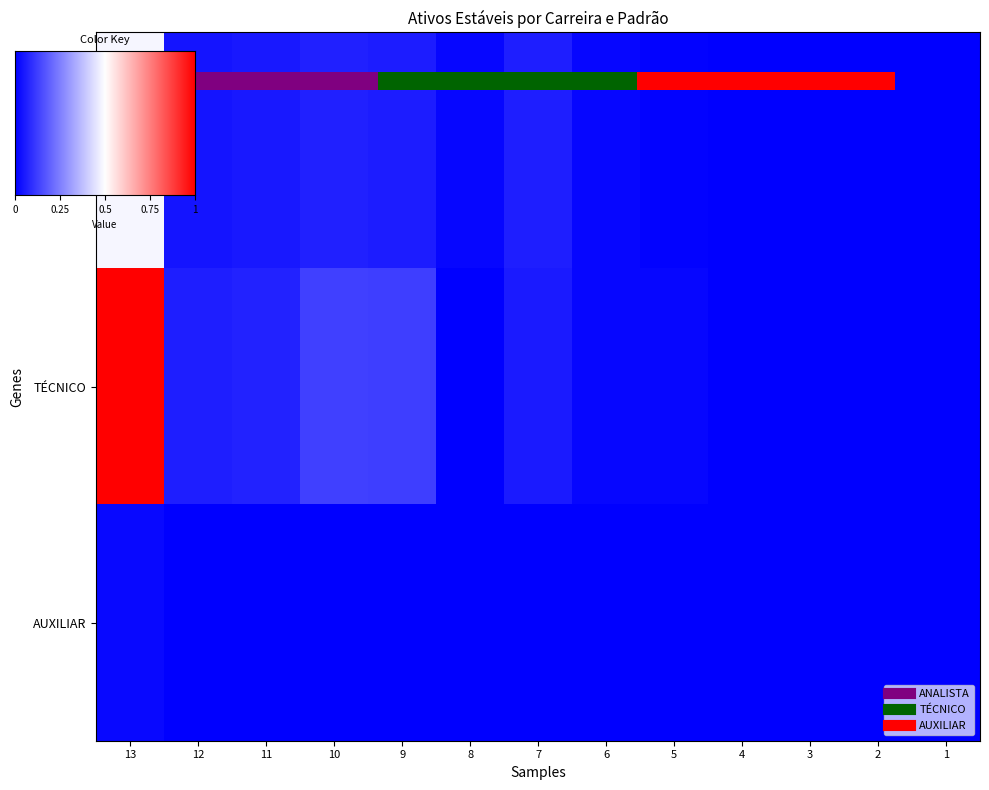

Reading left to right, transcribe all the data shown in this chart.

ANALISTA: 13=150	12=13	11=15	10=20	9=17	8=4	7=19	6=4	5=2	4=0	3=0	2=0	1=0
TÉCNICO: 13=310	12=19	11=21	10=39	9=38	8=1	7=16	6=4	5=4	4=0	3=0	2=0	1=0
AUXILIAR: 13=6	12=0	11=0	10=0	9=0	8=0	7=0	6=0	5=0	4=0	3=0	2=0	1=0